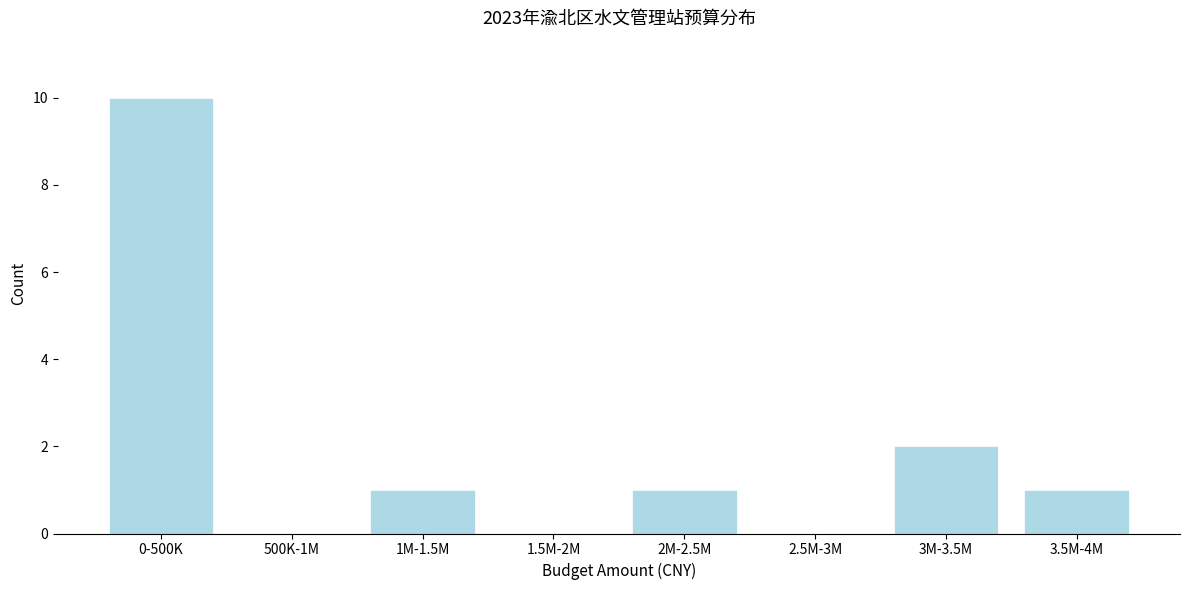

Reading right to left, transcribe all the data shown in this chart.

3.5M-4M=1	3M-3.5M=2	2.5M-3M=0	2M-2.5M=1	1.5M-2M=0	1M-1.5M=1	500K-1M=0	0-500K=10